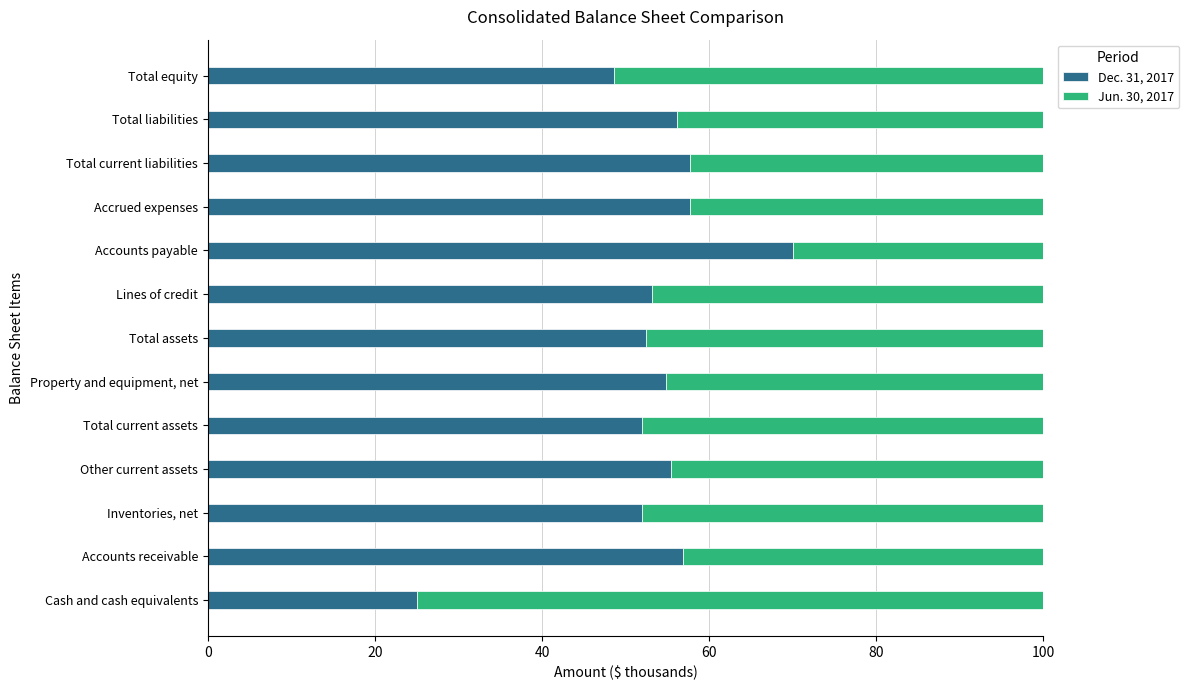

Rank the categories by Dec. 31, 2017 value from highest to lowest.

Accounts payable, Accrued expenses, Total current liabilities, Accounts receivable, Total liabilities, Other current assets, Property and equipment, net, Lines of credit, Total assets, Total current assets, Inventories, net, Total equity, Cash and cash equivalents